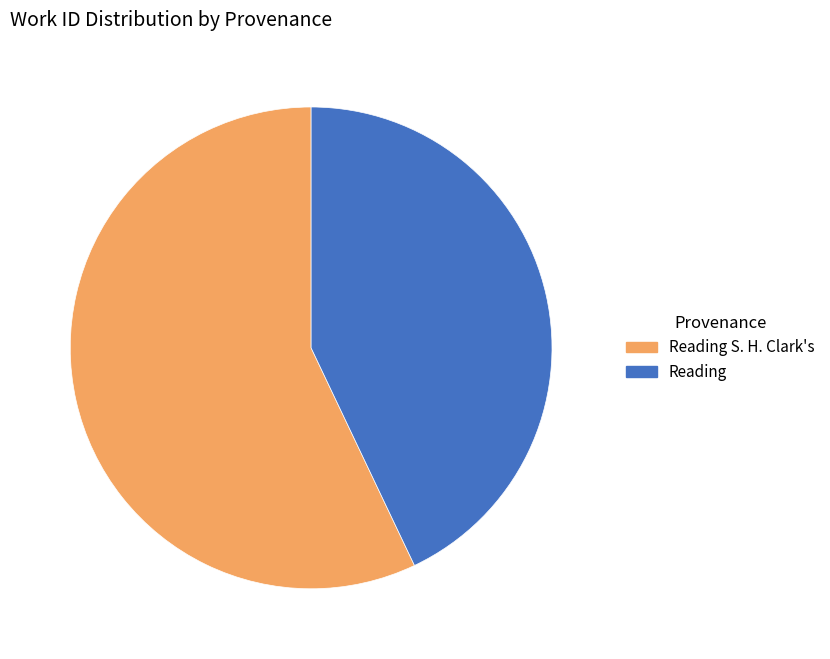

Is there any slice that represents more than half of the pie?

Yes